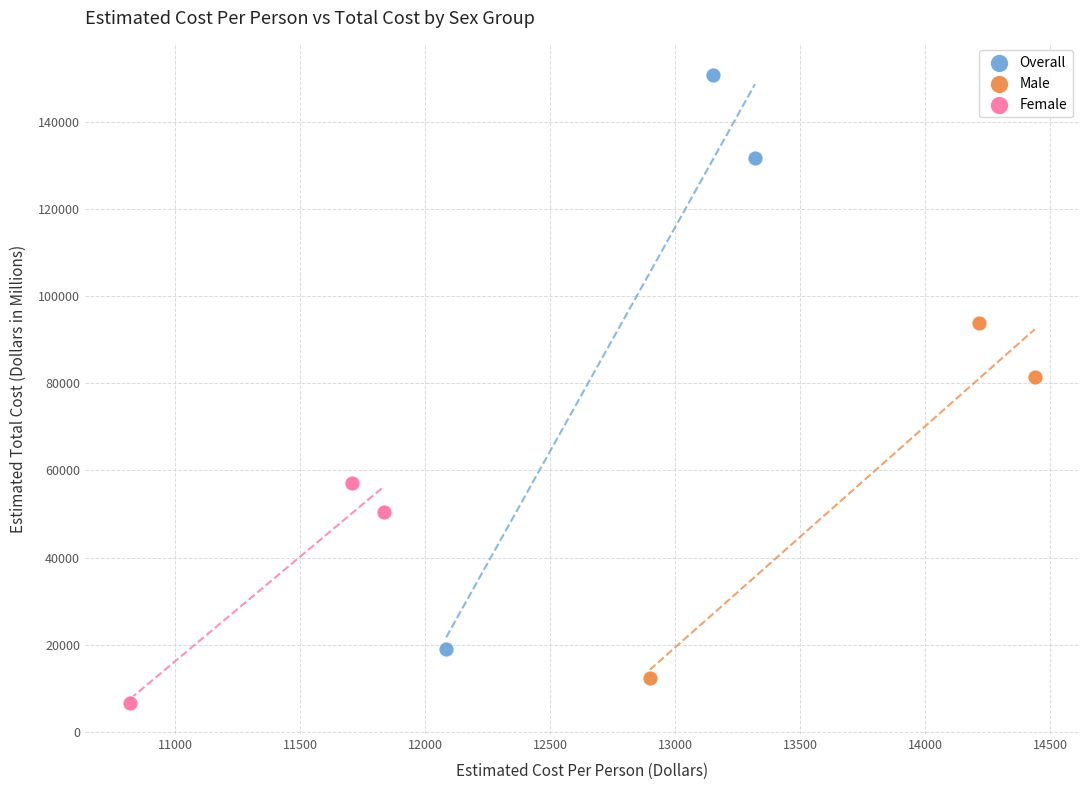

Which series reaches the maximum Y coordinate?

Overall